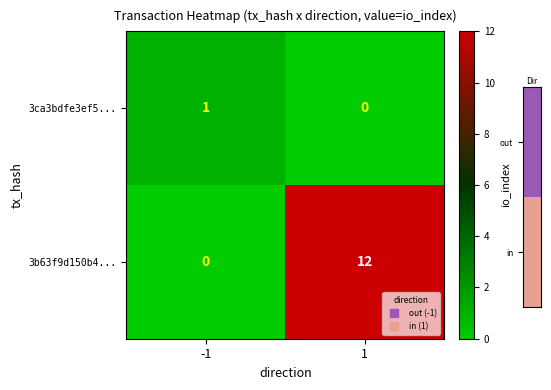

Count the number of categories in the chart.

2